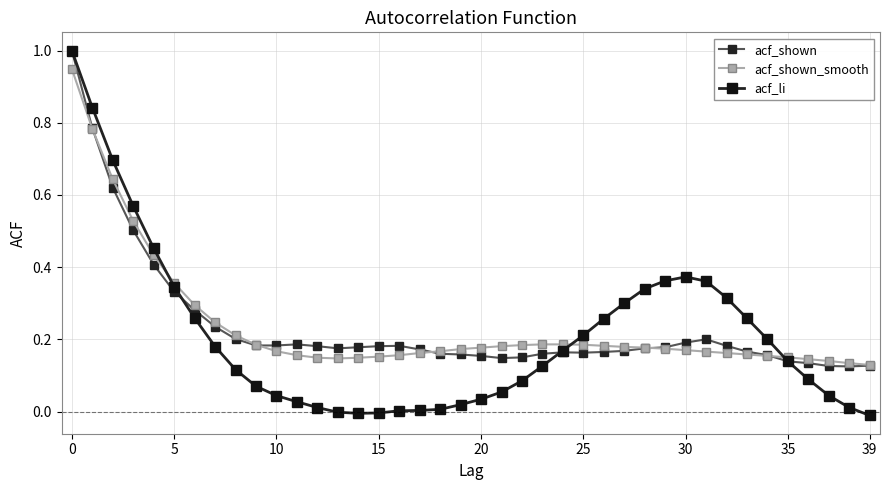

What is the sum of all acf_li values?

8.3